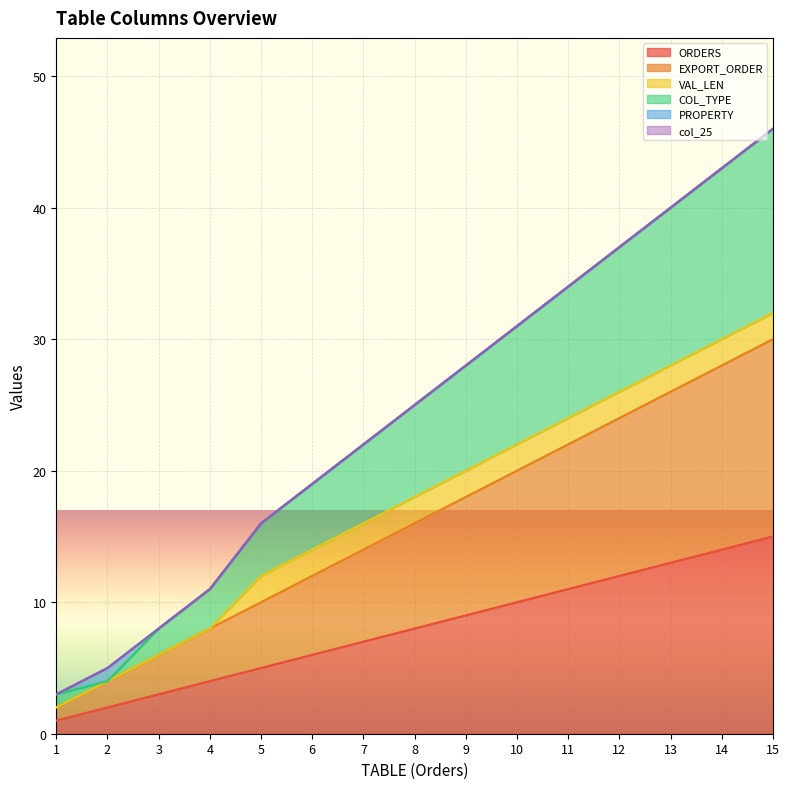

Which series has the widest spread of values?

COL_TYPE